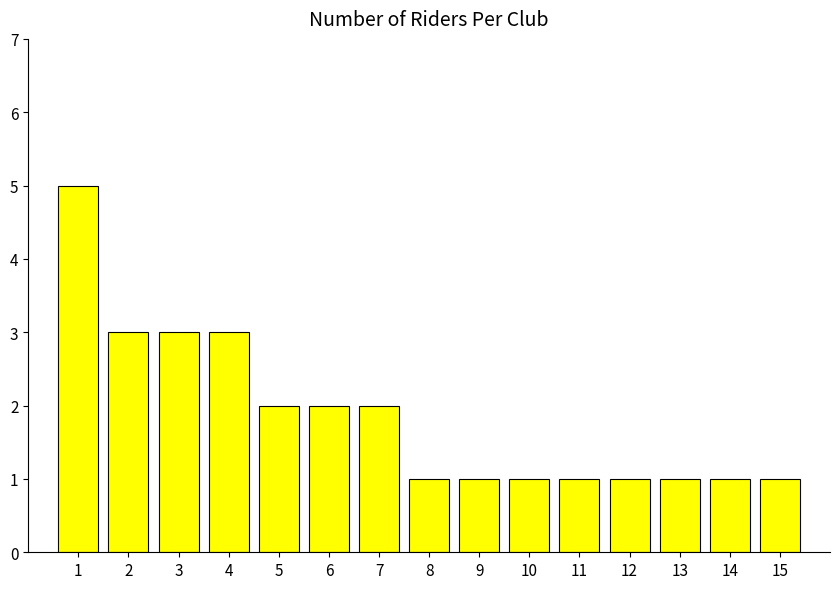

What is the difference between the maximum and minimum values?

4